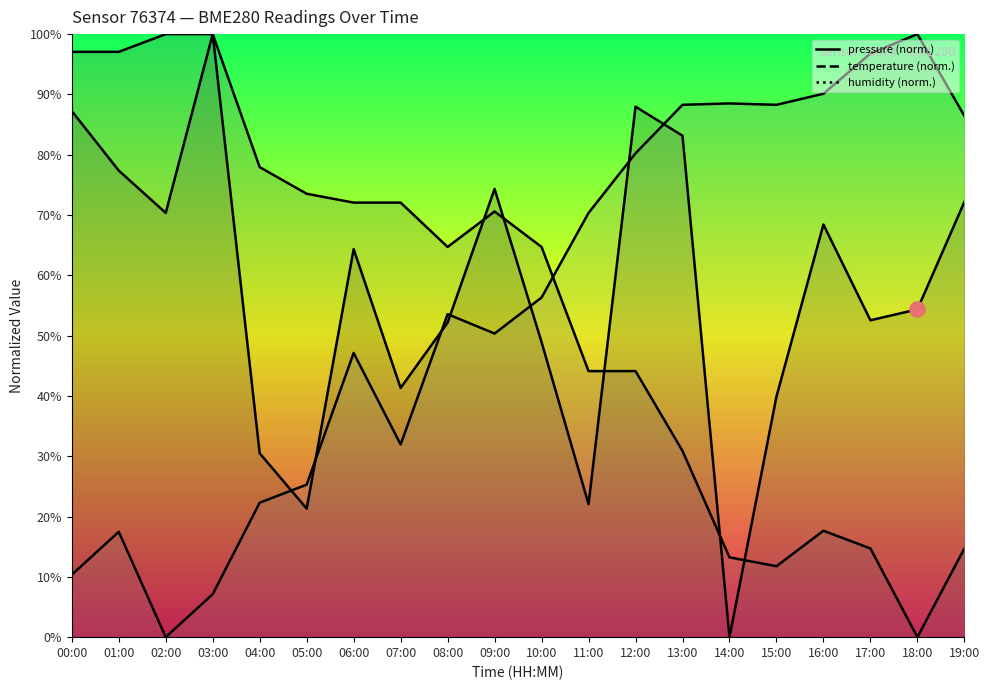

Which series has the largest total across all categories?

pressure